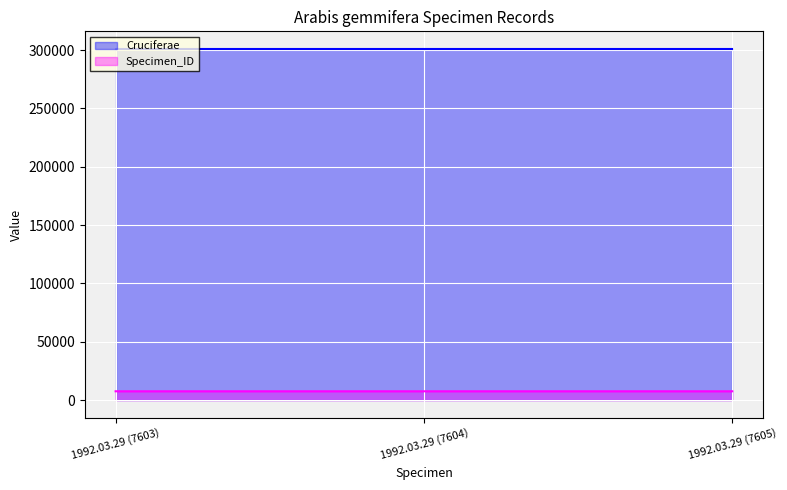

Where does the data first go above 7604?

1992.03.29 (7605)